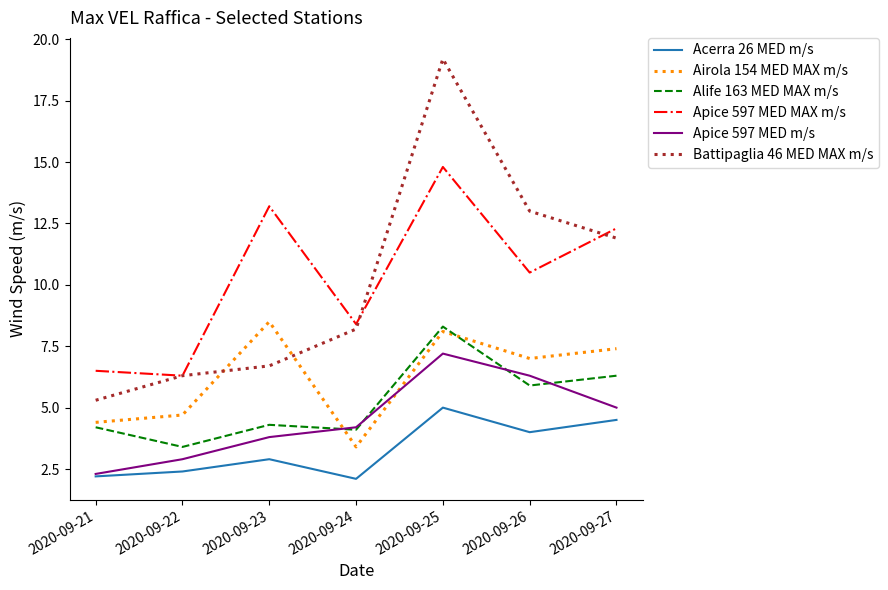

True or false: Apice 597 MED MAX m/s and Battipaglia 46 MED MAX m/s cross at least once.

True